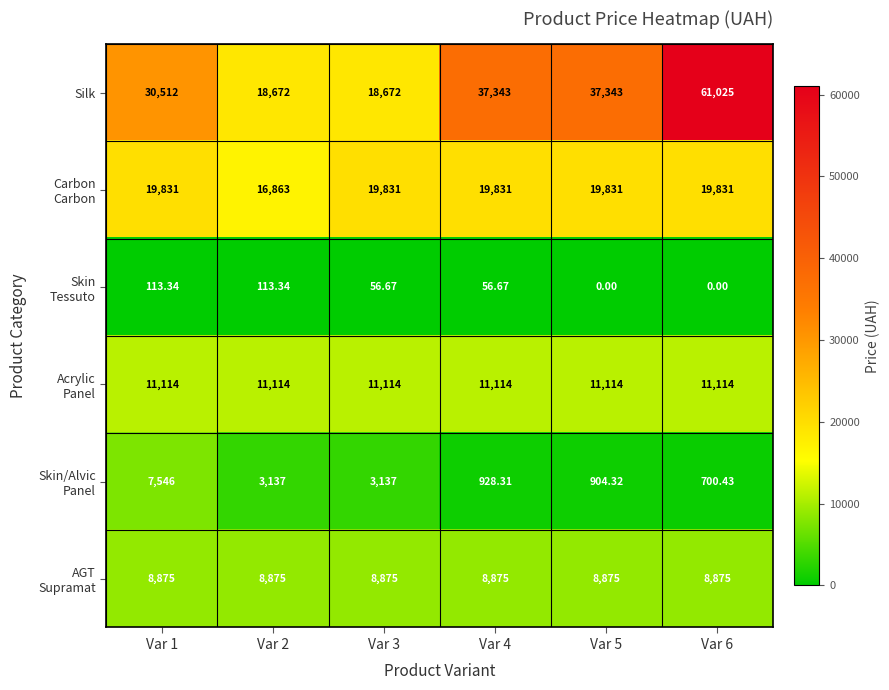

Which series has the largest total across all categories?

Silk